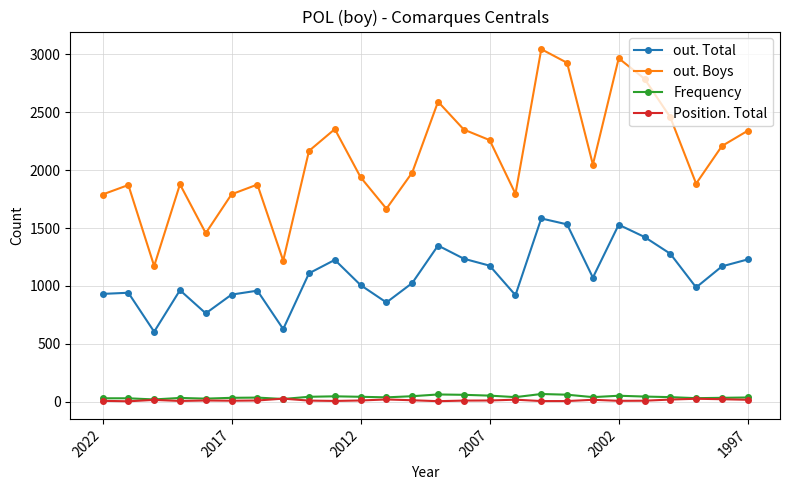

Which series has the largest range (max minus min)?

out. Boys